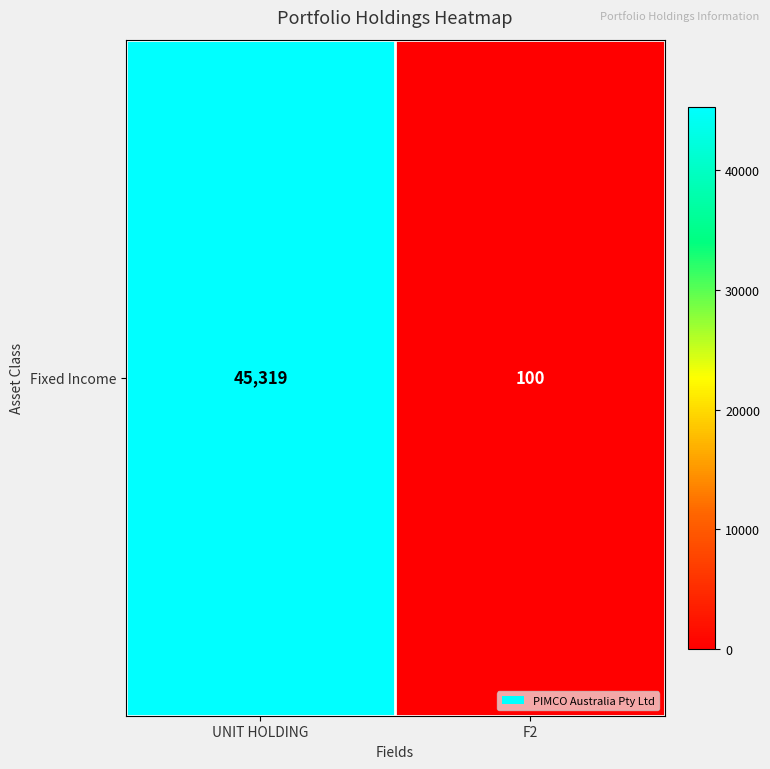

What is the change in value from UNIT HOLDING to F2?

-45219